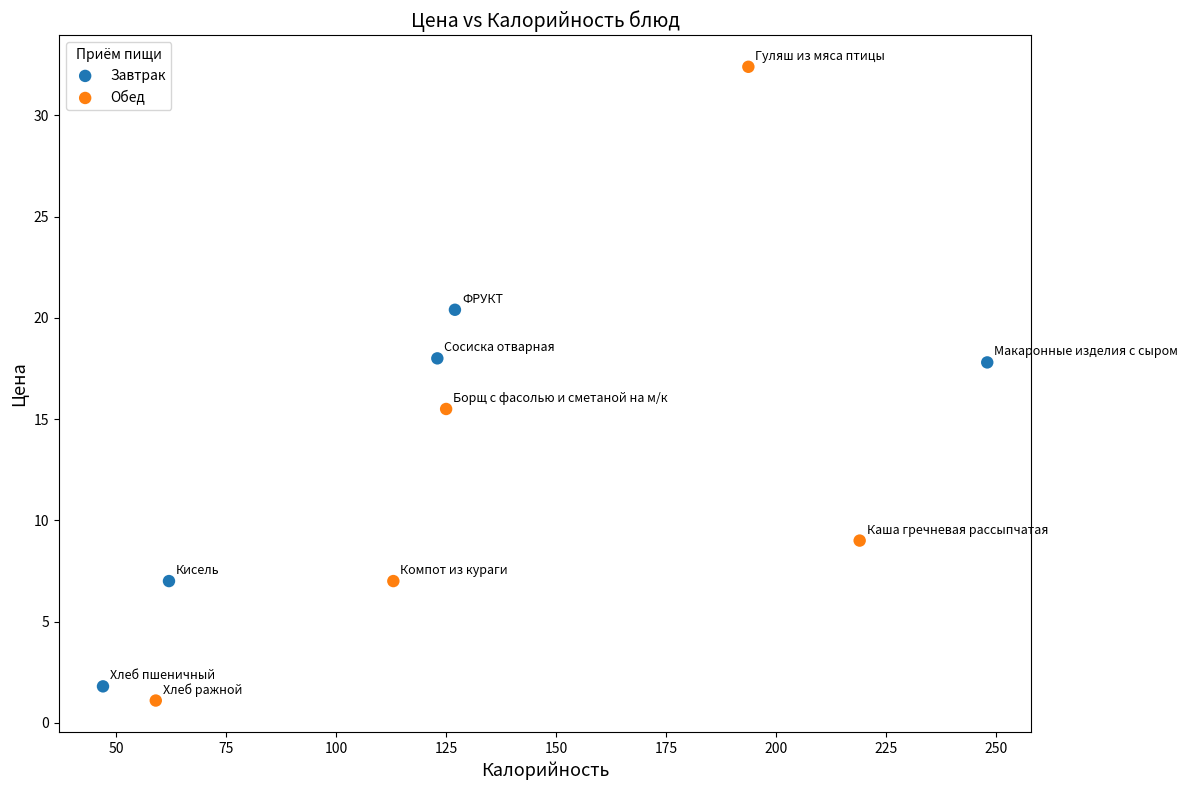

Which series contains the lowest Y value?

Обед